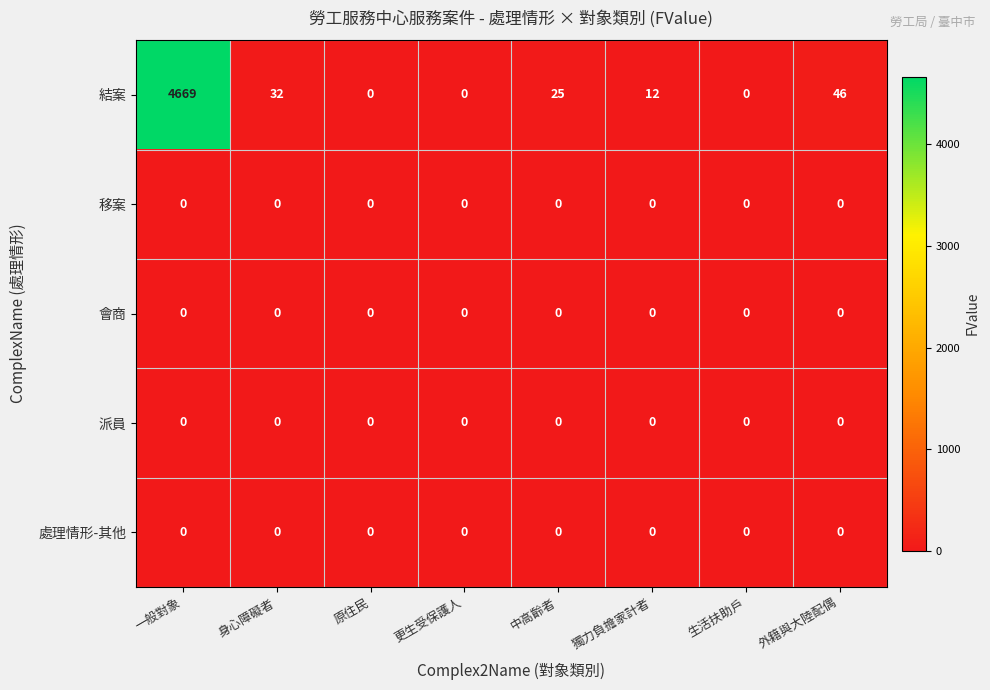

At which category is the sum across all series the highest?

一般對象